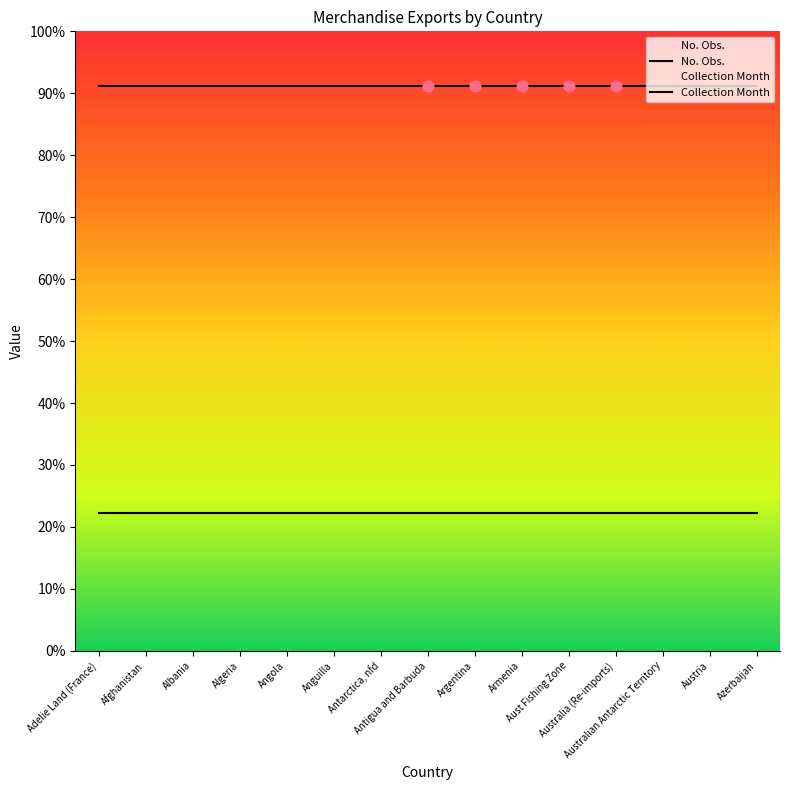

Which series reaches the minimum Y coordinate?

Collection Month